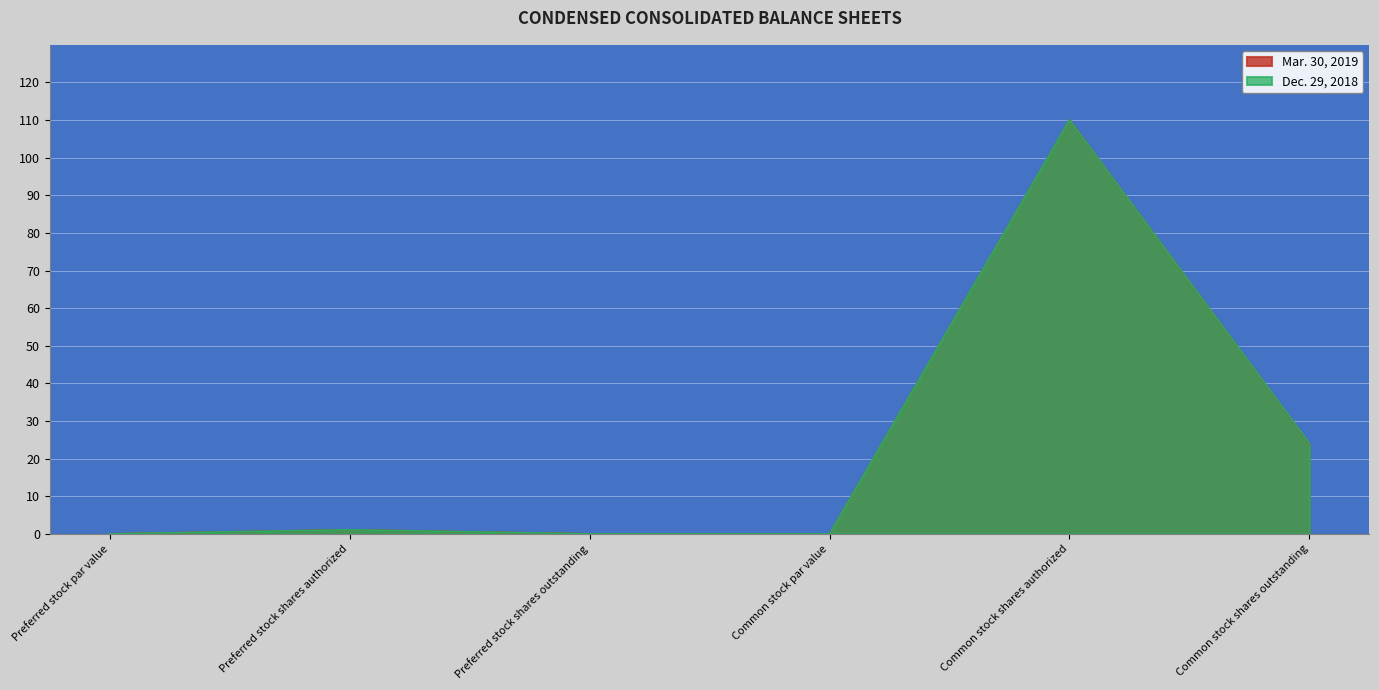

True or false: Mar. 30, 2019 and Dec. 29, 2018 cross at least once.

False